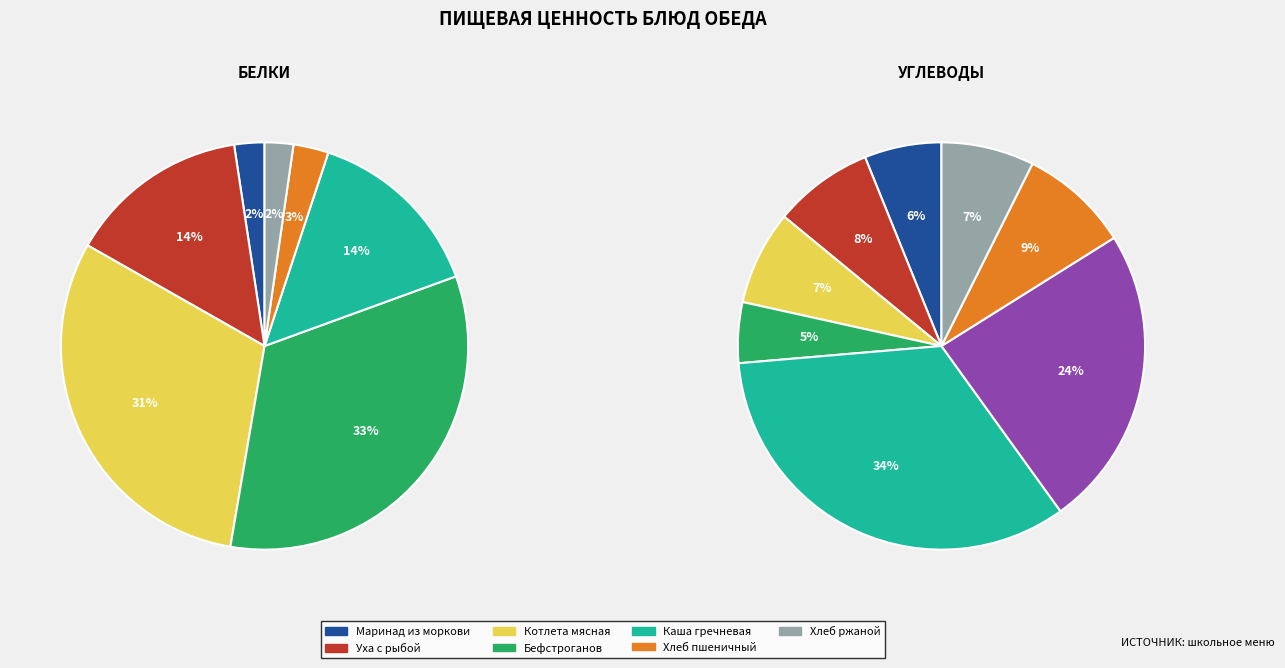

To the nearest percent, what percentage of the pie is Хлеб ржаной?

7%